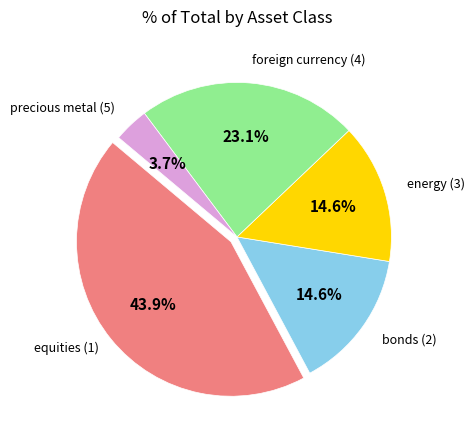

Is there a majority slice in this chart?

No